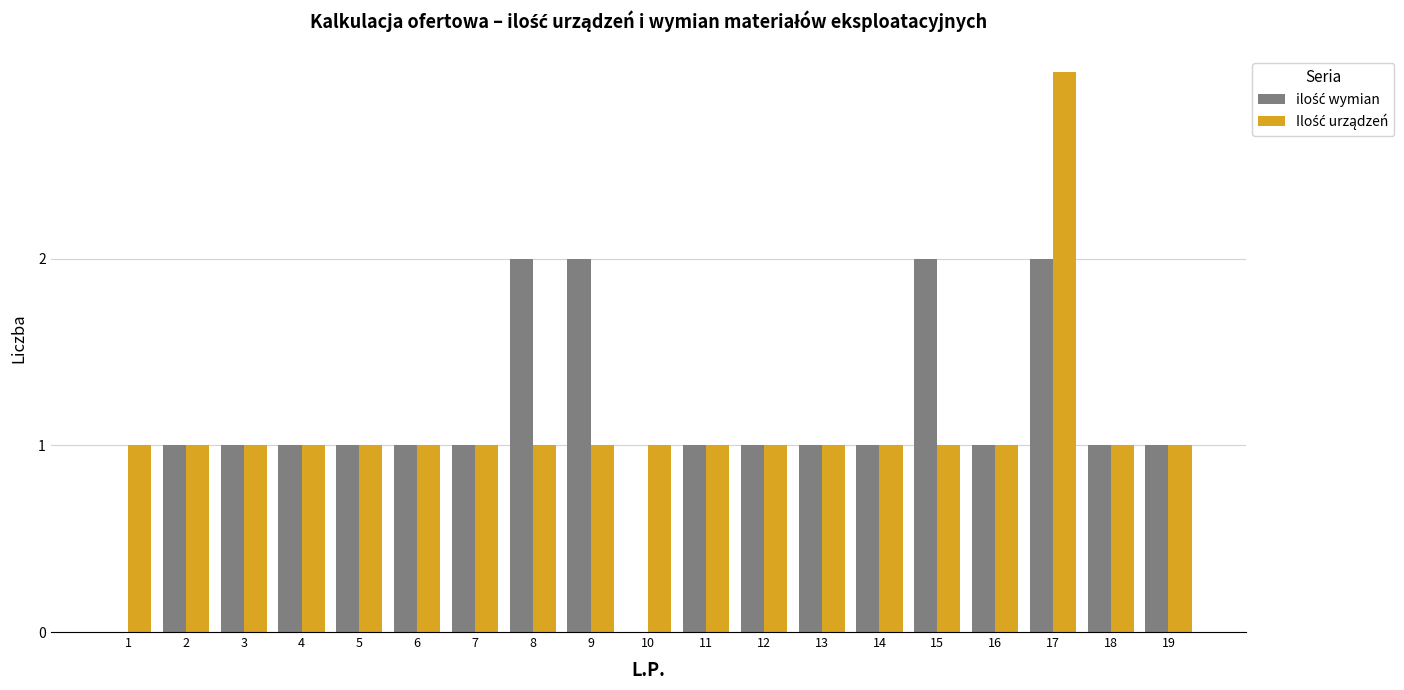

What is the greatest value displayed?

3